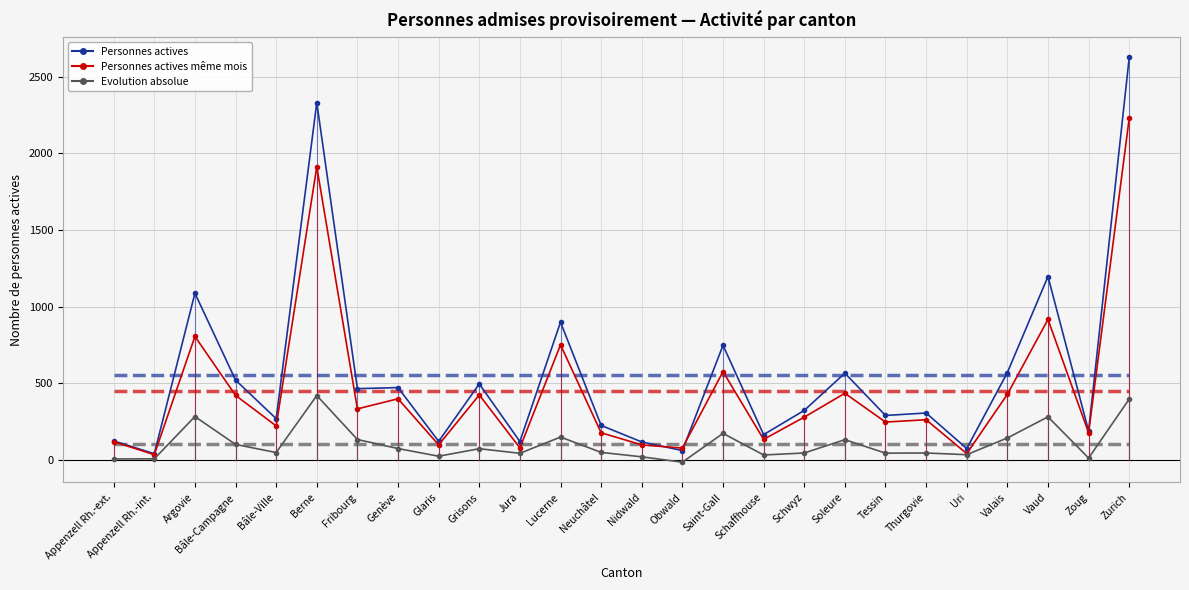

What is the value of the Personnes actives point at the 21st from the left?

305